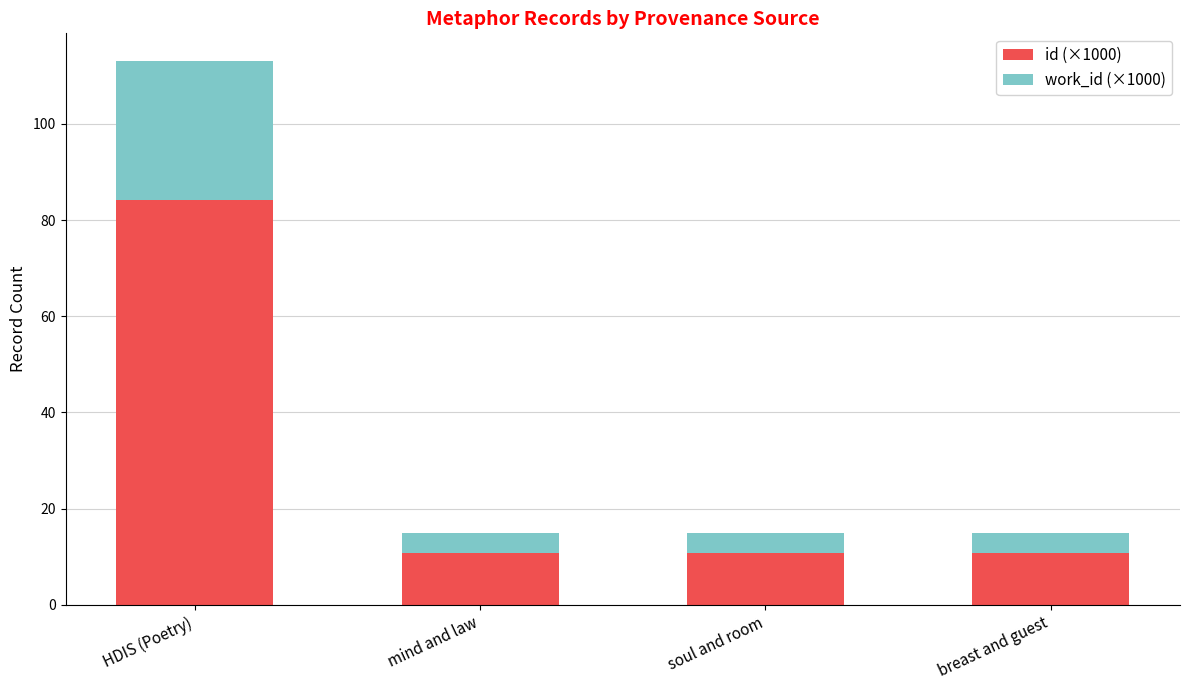

How many bars are there in total?

4